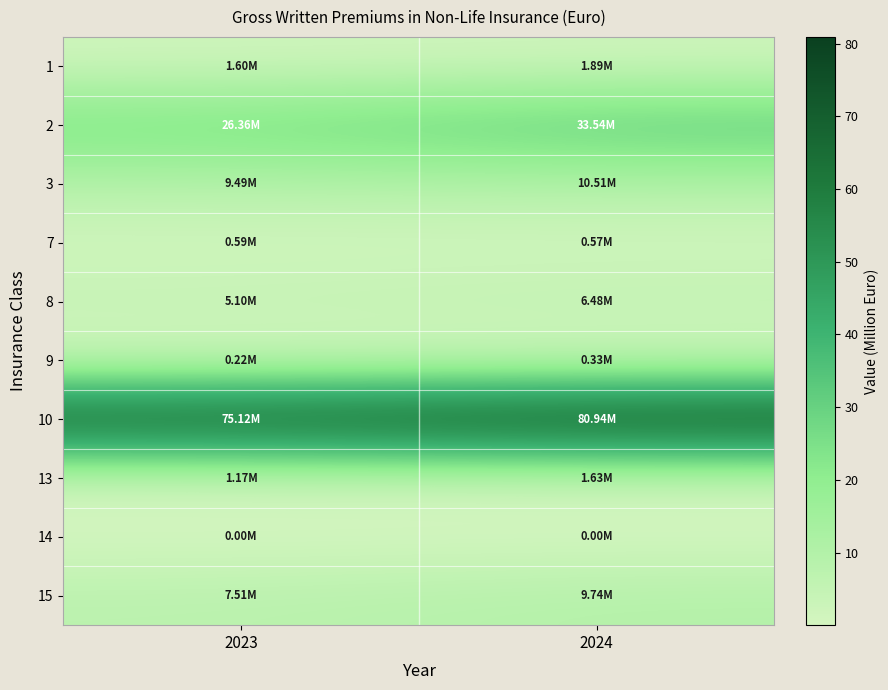

Reading right to left, list all the values displayed in this chart.

1: 2024=1.9	2023=1.6
2: 2024=33.5	2023=26.4
3: 2024=10.5	2023=9.5
7: 2024=0.6	2023=0.6
8: 2024=6.5	2023=5.1
9: 2024=0.3	2023=0.2
10: 2024=80.9	2023=75.1
13: 2024=1.6	2023=1.2
14: 2024=0.0	2023=0.0
15: 2024=9.7	2023=7.5